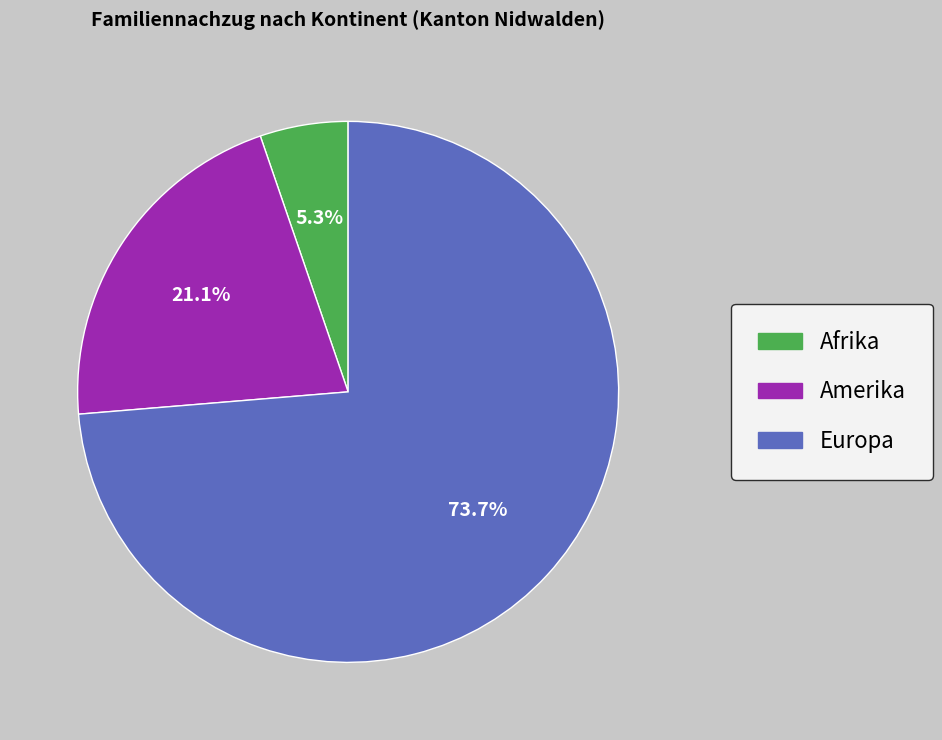

Is there any slice that represents more than half of the pie?

Yes